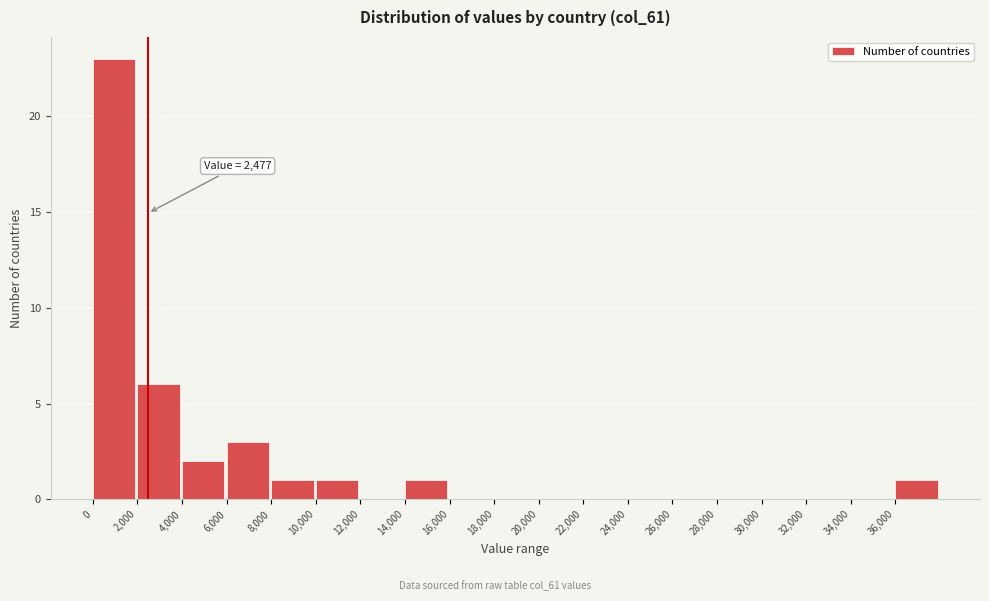

Which range on the x-axis has the tallest bar?

0 to 2000